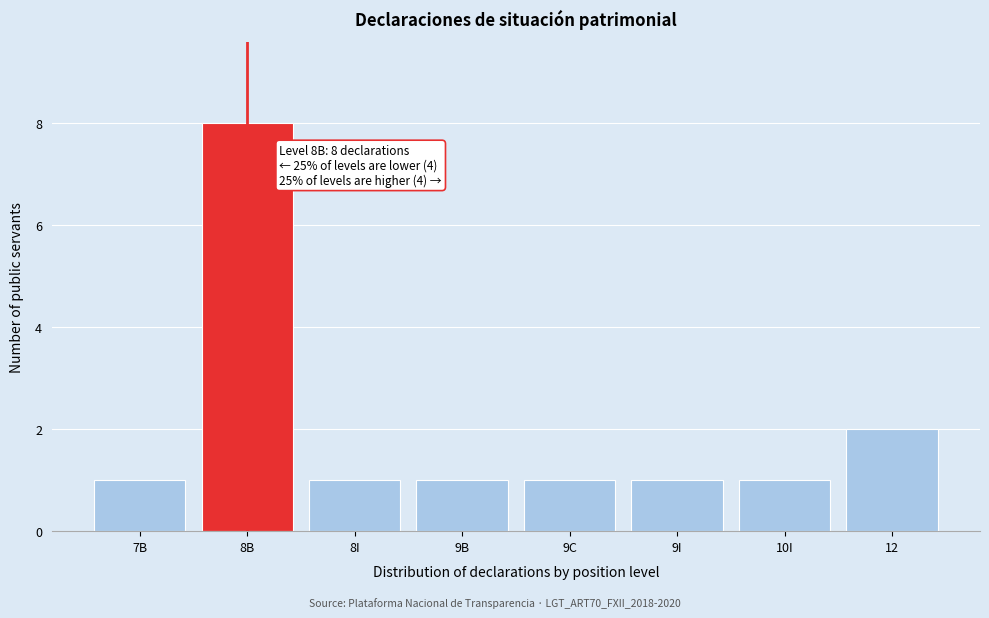

Reading left to right, extract all data points from this chart.

7B=1	8B=8	8I=1	9B=1	9C=1	9I=1	10I=1	12=2